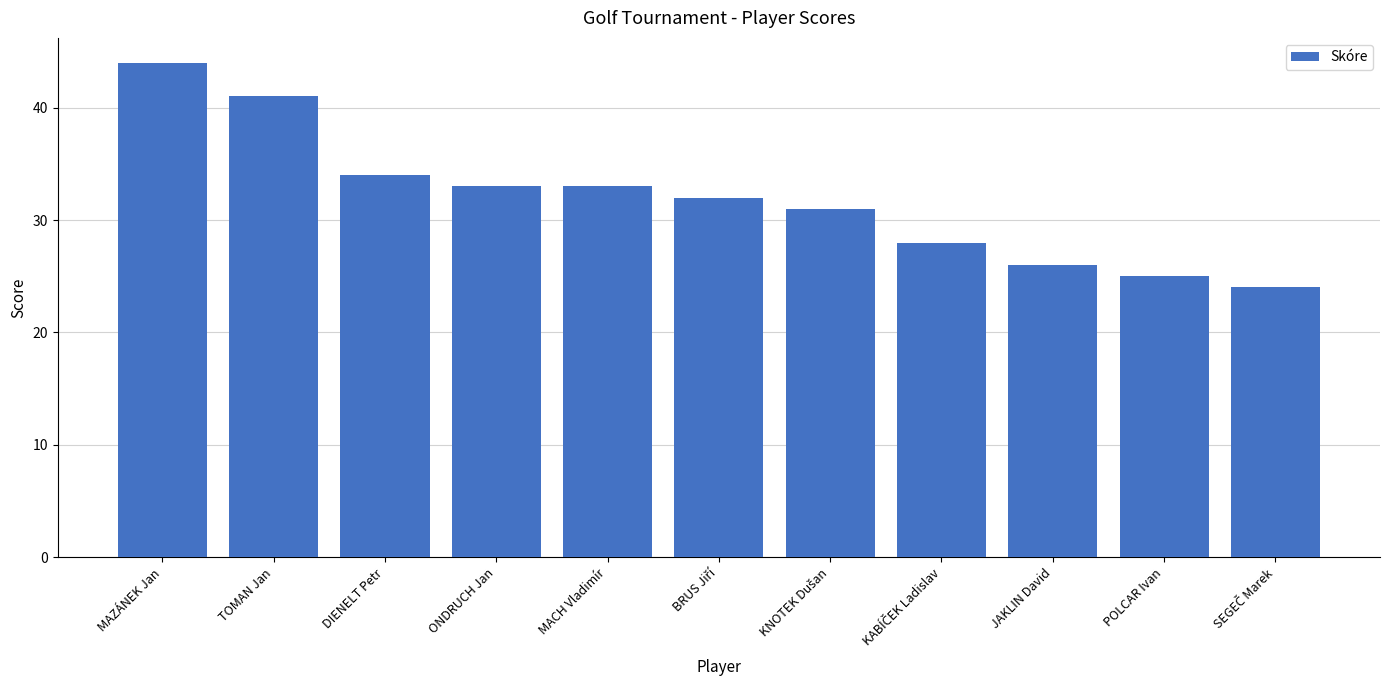

How many bars are there in total?

11